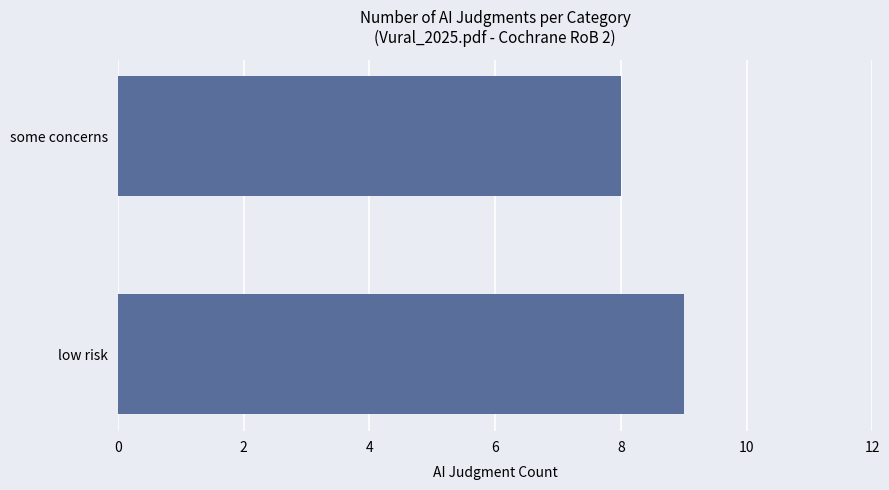

What is the difference between the maximum and minimum values?

1